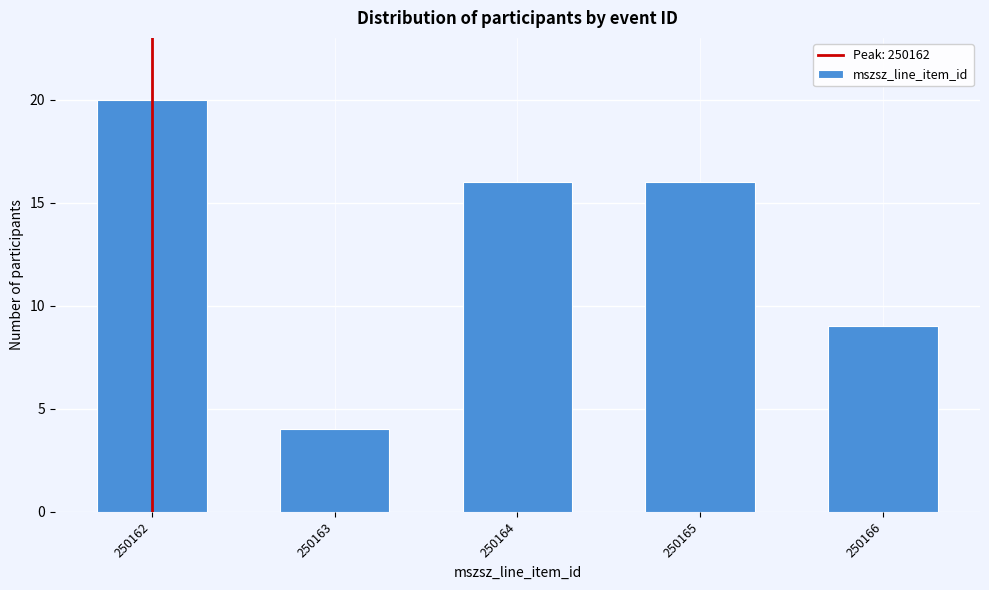

Reading right to left, list all the values displayed in this chart.

250166=9	250165=16	250164=16	250163=4	250162=20